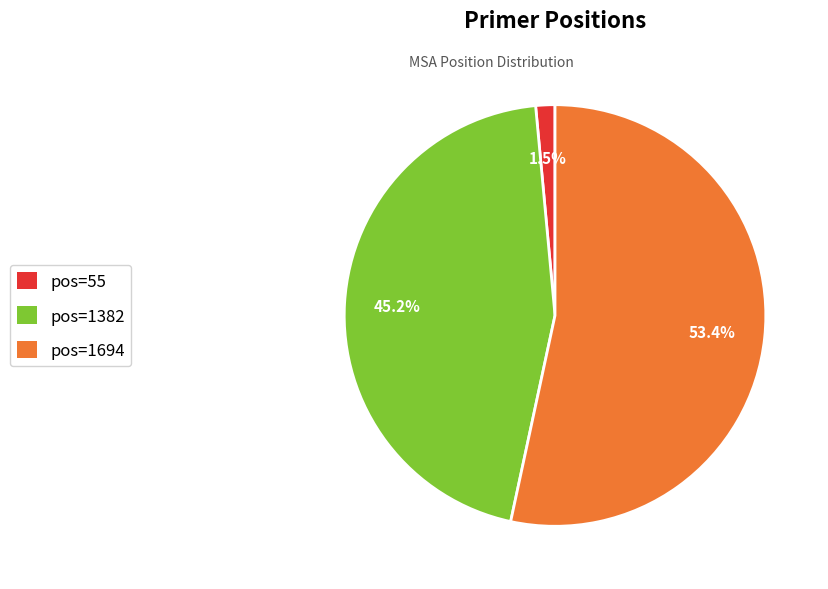

Count the number of slices in the pie.

3